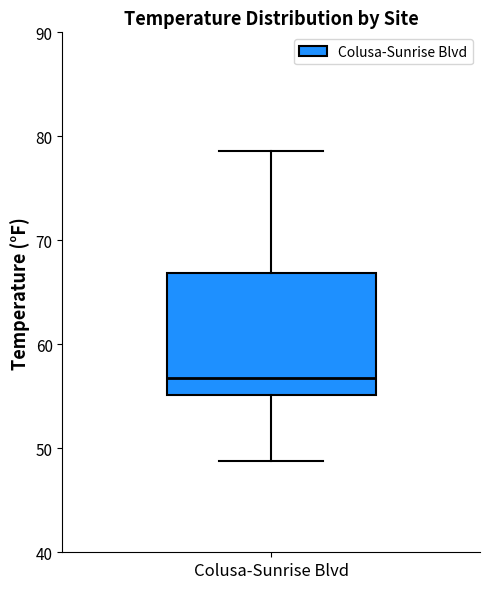

Transcribe this box plot: give where the median line is, the range the box spans, and where the two whiskers end, as read against the y-axis. The values are not printed on the chart, so give them approximately, as read against the axis.

median 57, box 55 to 67, whiskers 49 to 79